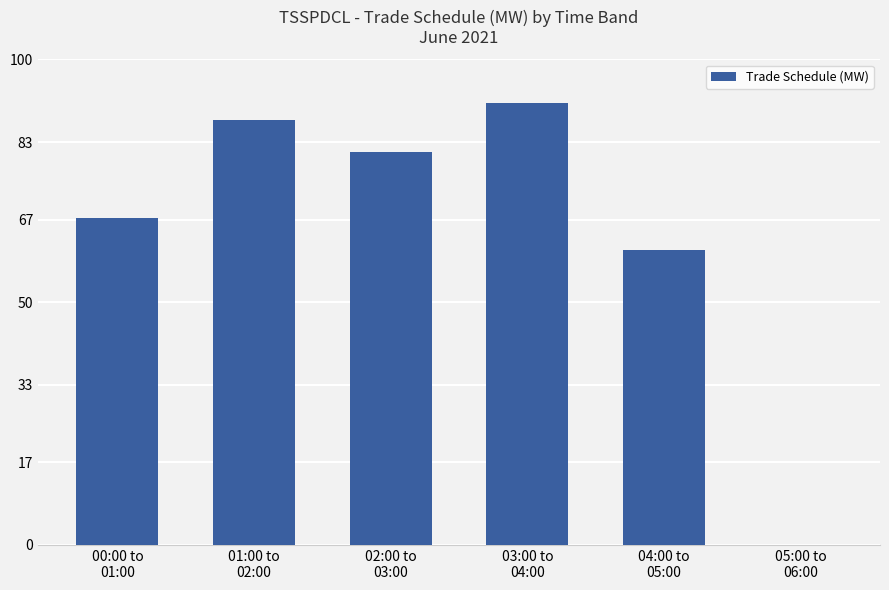

What is the average value?

64.6